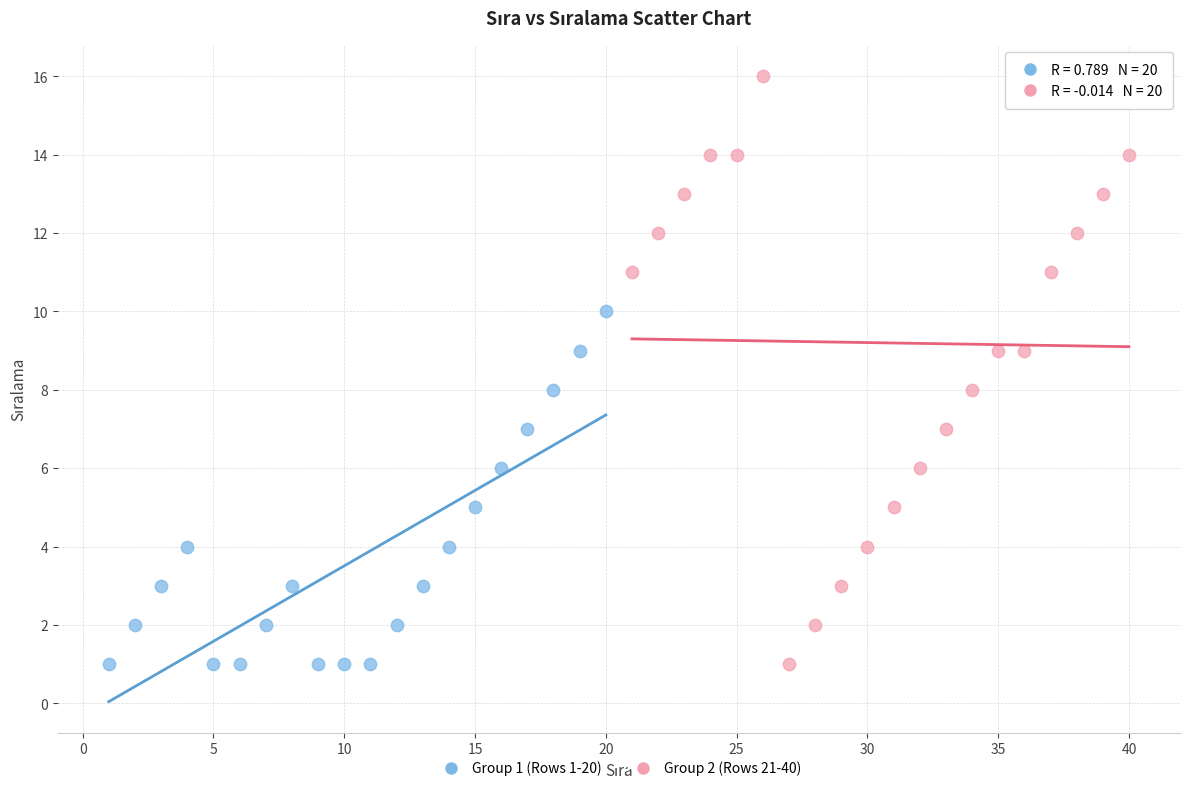

Which series contains the highest Y value?

Group 2 (Rows 21-40)